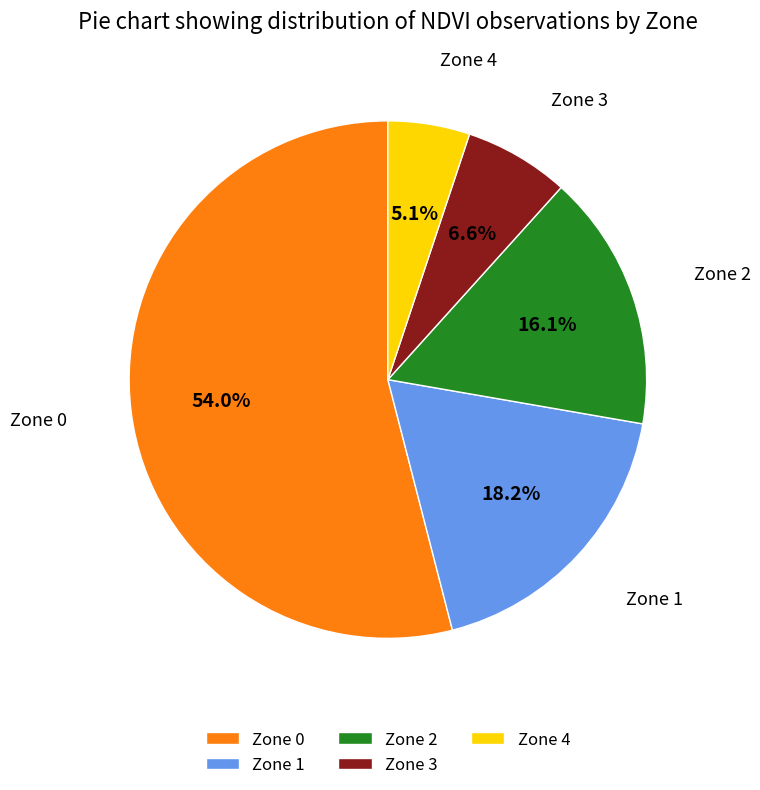

How many segments does this pie chart have?

5